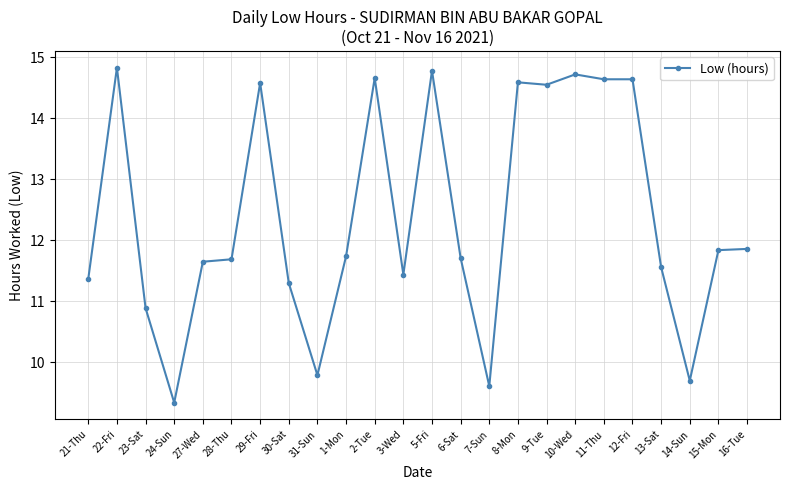

How many distinct data groups are displayed?

1